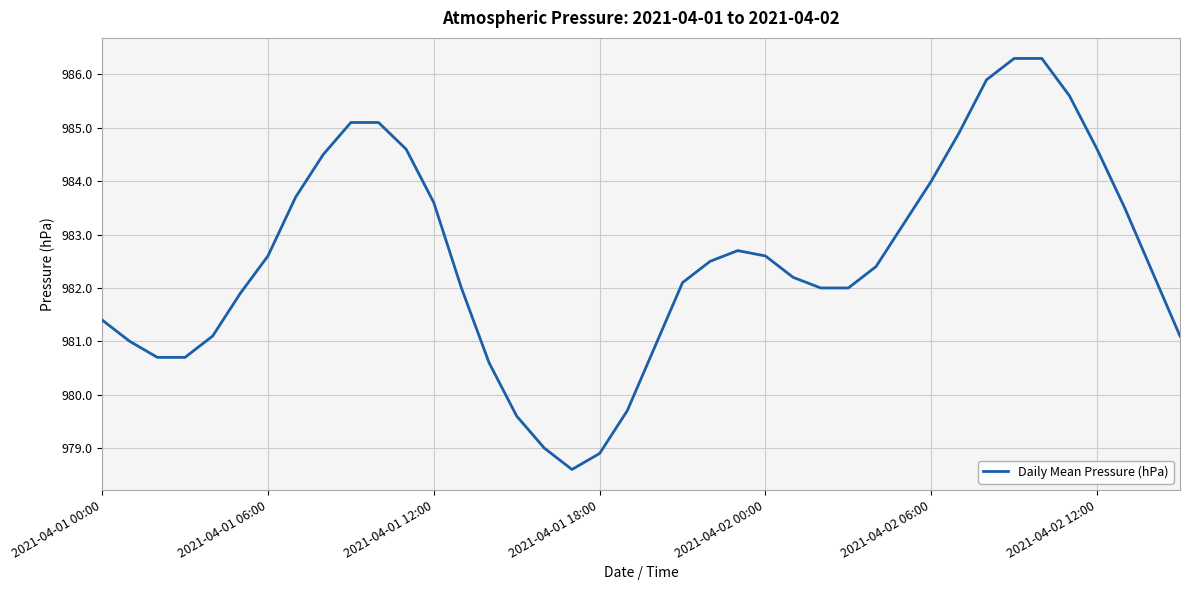

What is the maximum value shown in the chart?

986.3